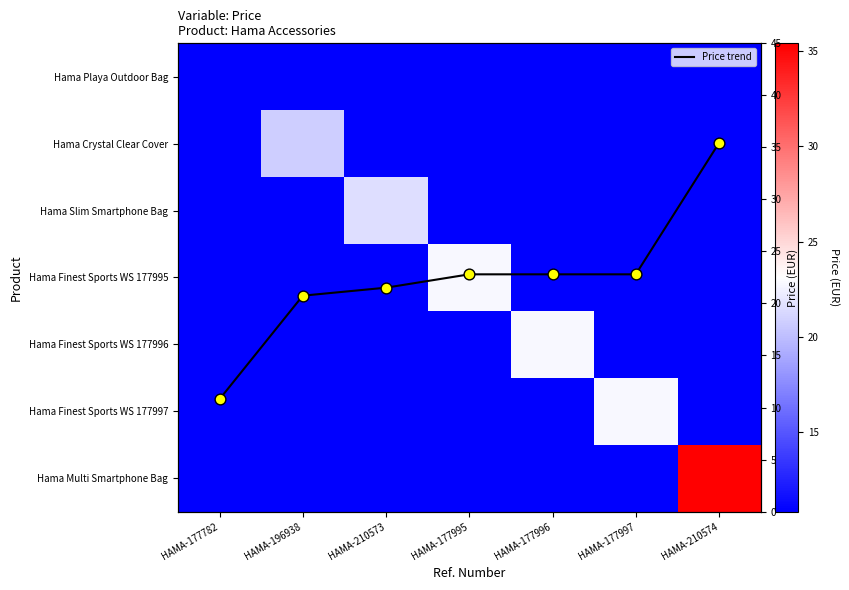

Which has a higher value, HAMA-177995 or HAMA-177997?

HAMA-177995